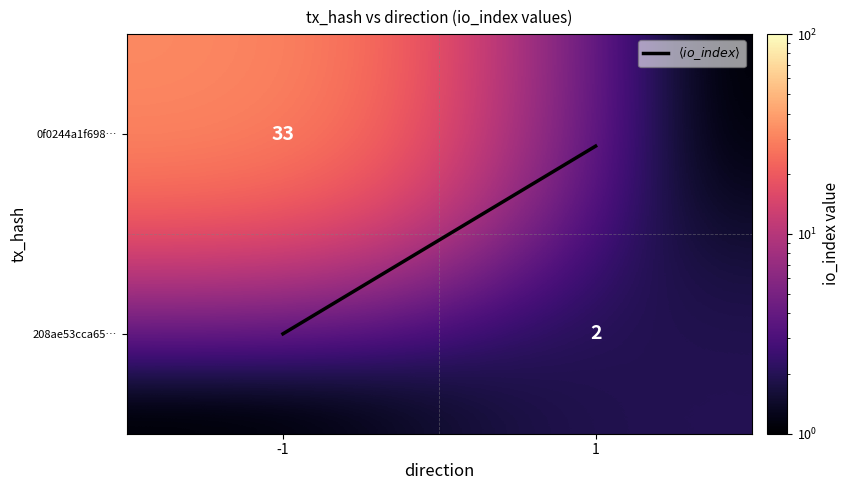

At -1, list the series in order from largest to smallest.

0f0244a1f698…, $\langle io\_index \rangle$, 208ae53cca65…